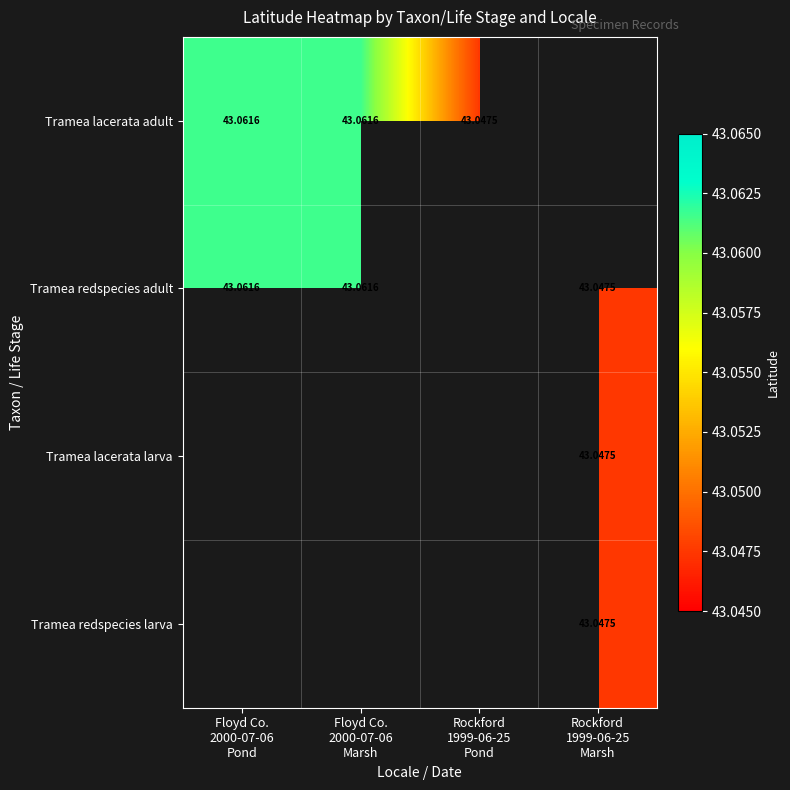

The value of Tramea lacerata adult at Rockford 1999-06-25 Pond is 43.0. True or false?

True